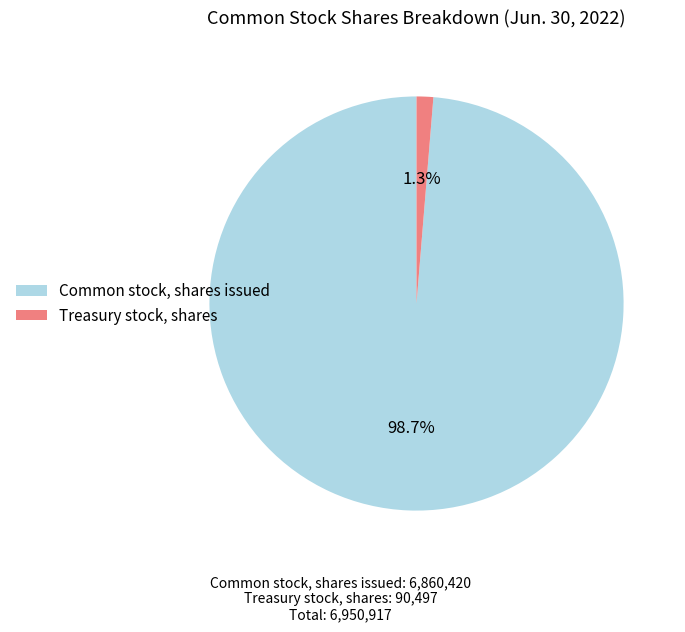

Between Treasury stock, shares and Common stock, shares issued, which is larger?

Common stock, shares issued